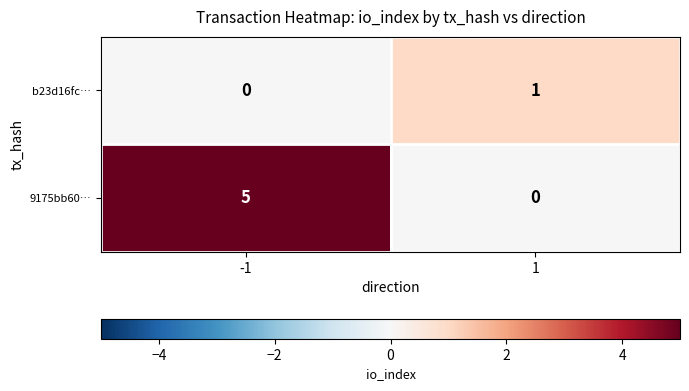

True or false: b23d16fc… has a value of 0 at 1.

False